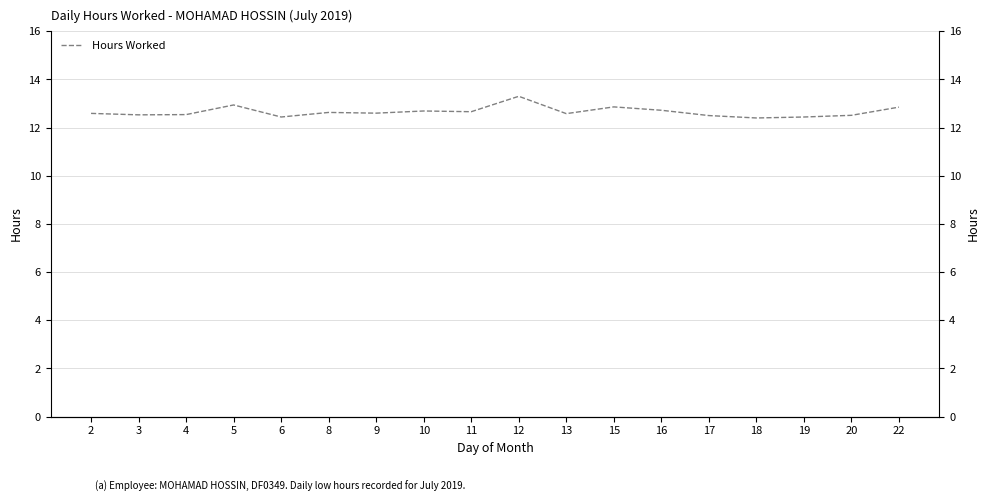

Reading left to right, extract all data points from this chart.

2=12.6	3=12.5	4=12.5	5=12.9	6=12.4	8=12.6	9=12.6	10=12.7	11=12.7	12=13.3	13=12.6	15=12.9	16=12.7	17=12.5	18=12.4	19=12.4	20=12.5	22=12.8